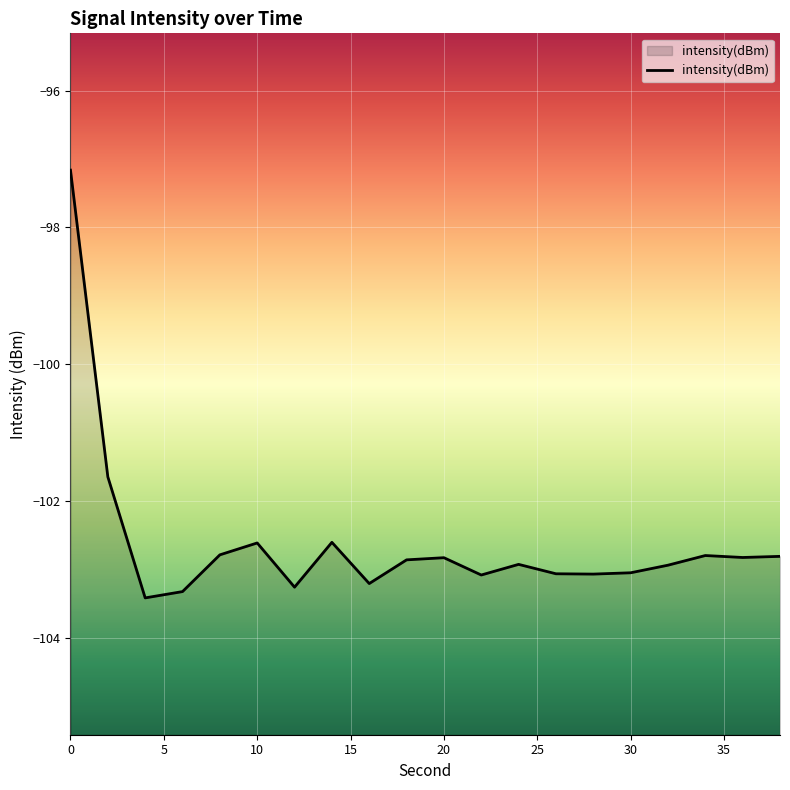

How many interior local valleys (lower than both neighbors) does the data have?

6